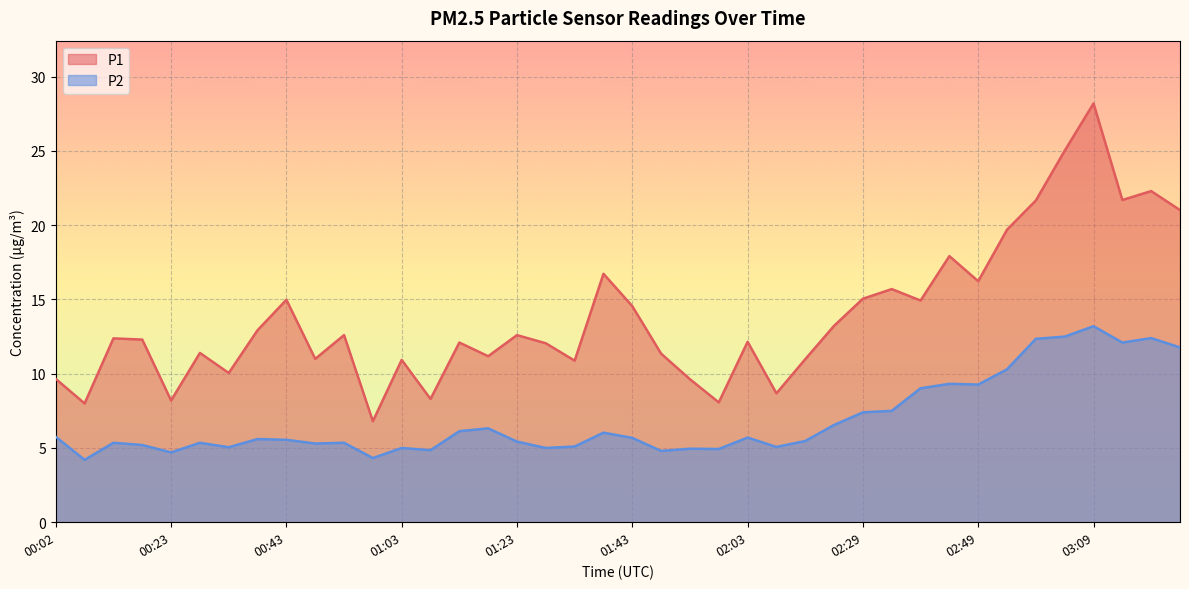

What is the value of the P1 point at the 40th from the left?

21.0